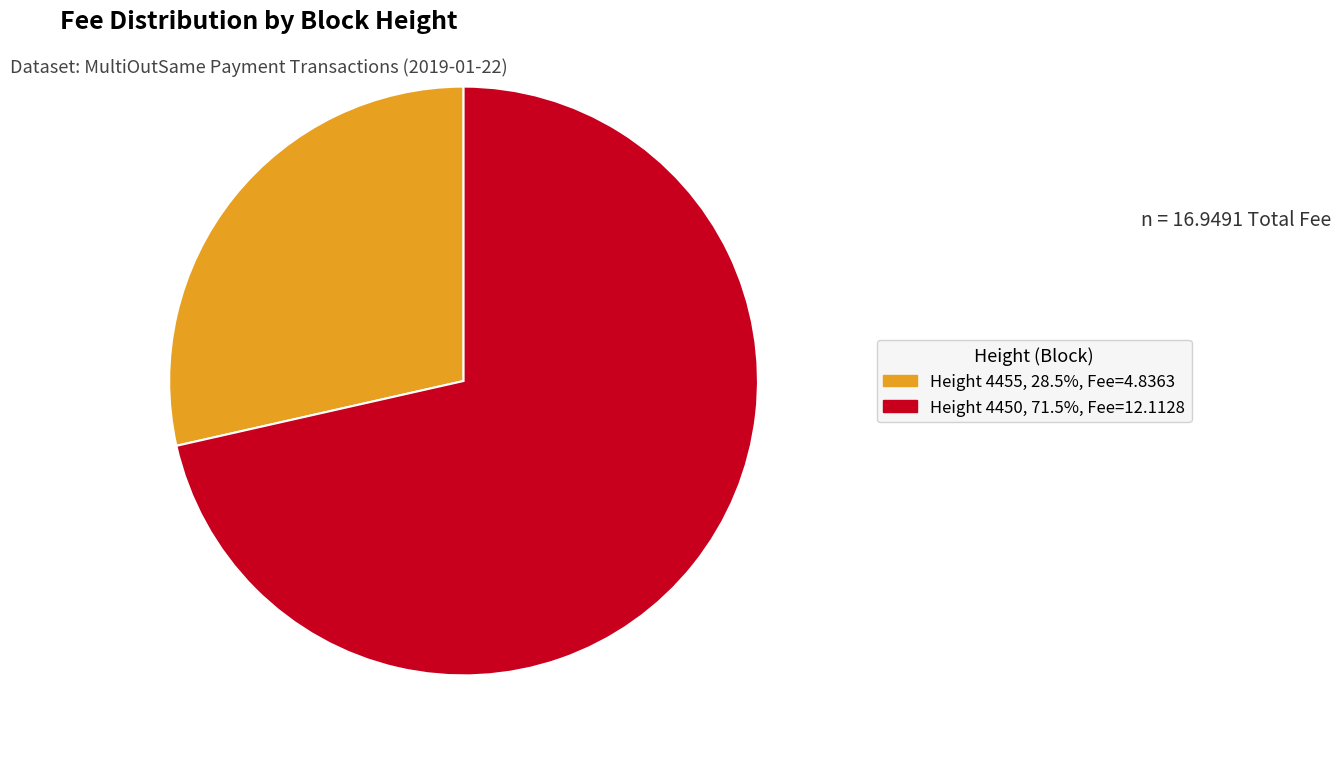

Is there a majority slice in this chart?

Yes